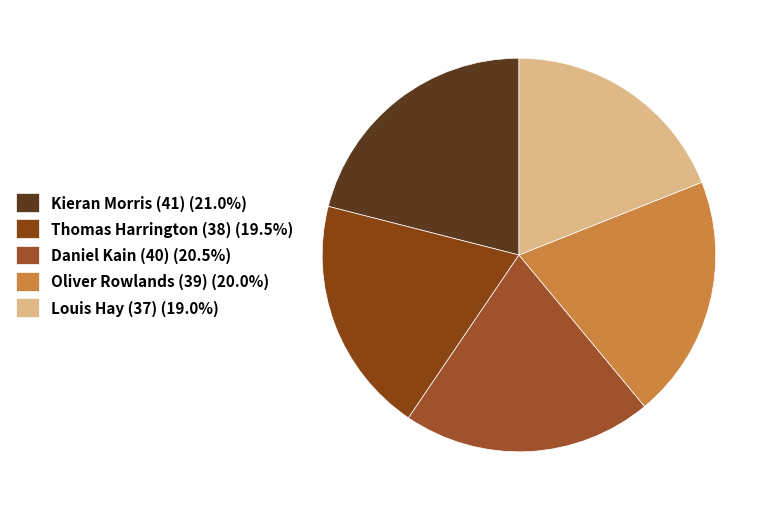

Does Kieran Morris (41) account for over 50% of the chart?

No